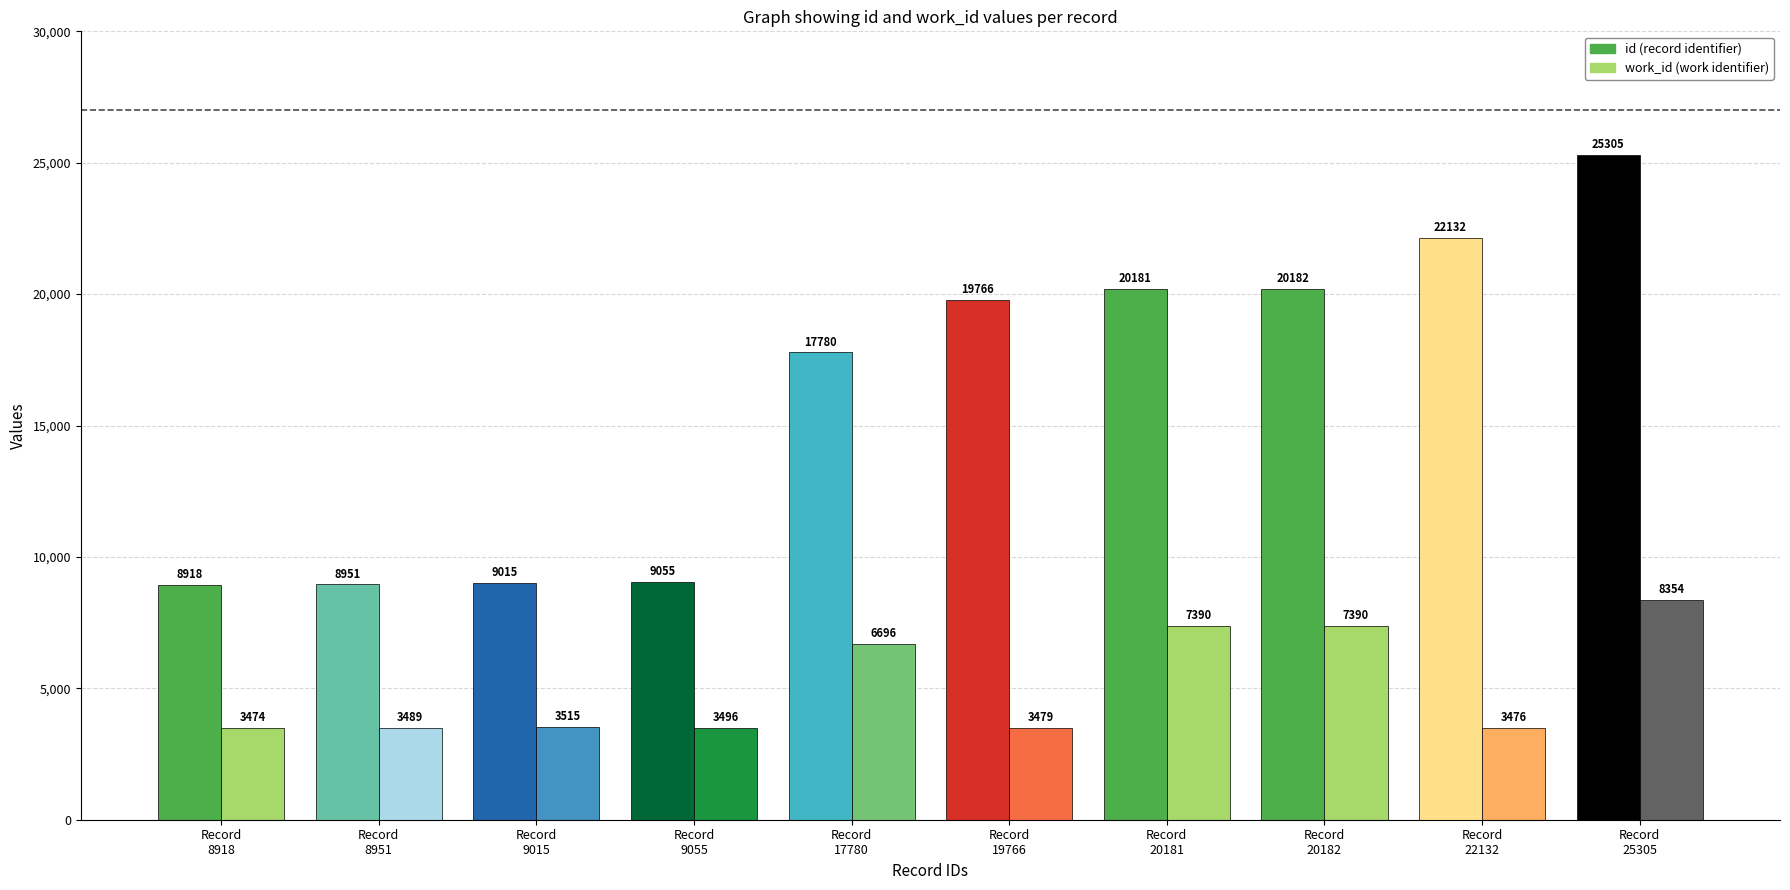

What is the minimum value shown in the chart?

3474